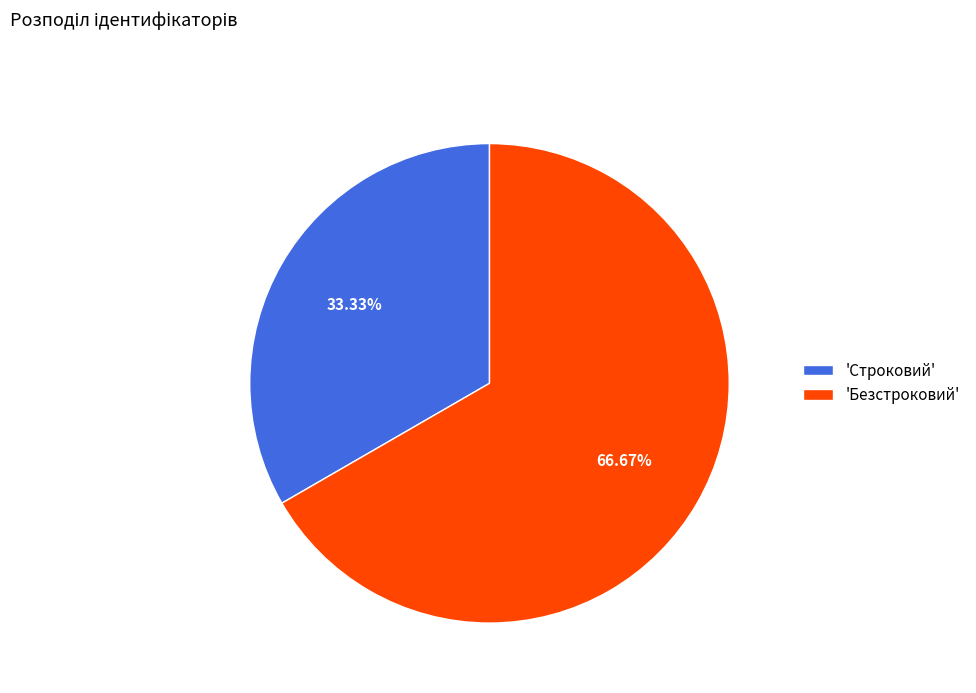

Does 'Безстроковий' account for over 50% of the chart?

Yes